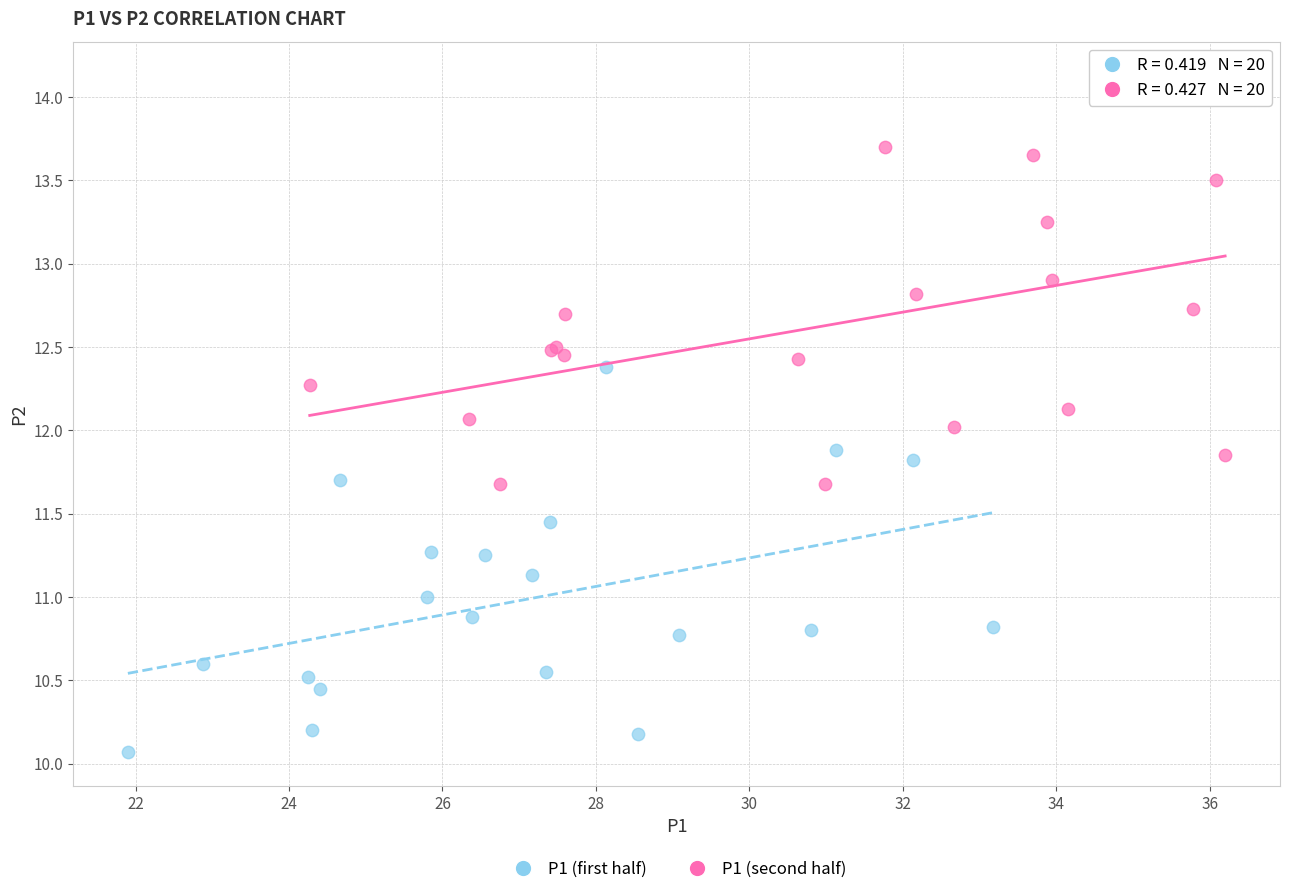

Which series reaches the maximum Y coordinate?

P1 (second half)